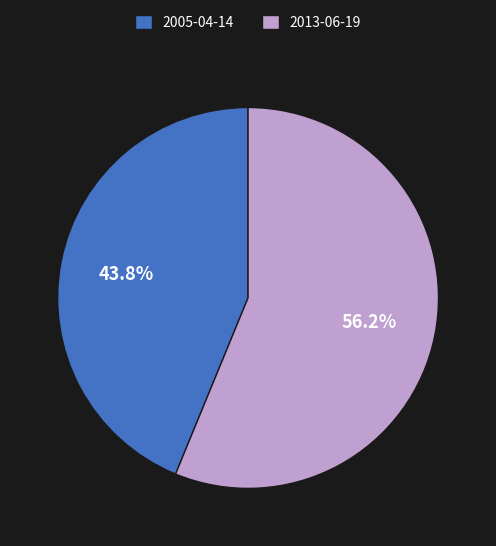

The 2005-04-14 slice represents 33% of the pie. True or false?

False